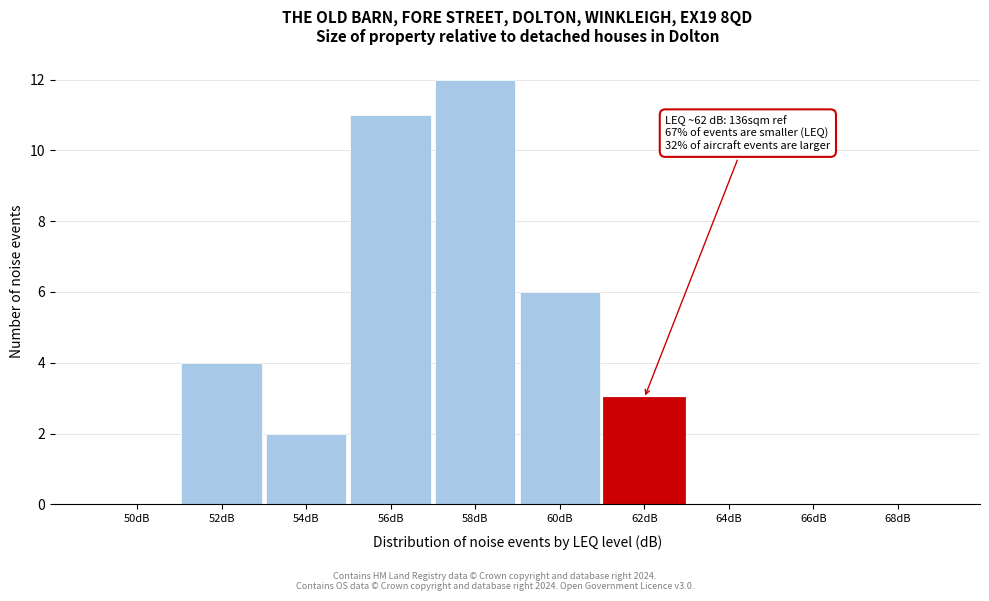

Reading left to right, list all the values displayed in this chart.

50dB=0	52dB=4	54dB=2	56dB=11	58dB=12	60dB=6	62dB=3	64dB=0	66dB=0	68dB=0